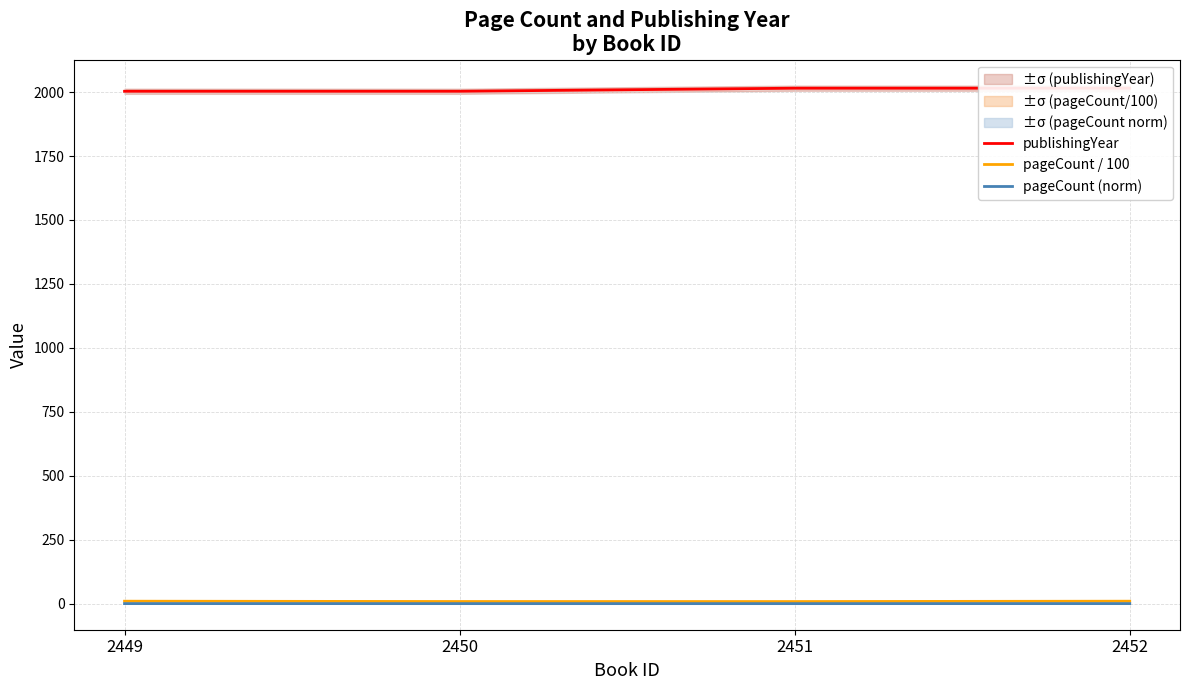

In pageCount / 100, how many points are lower than both neighbors (excluding endpoints)?

1